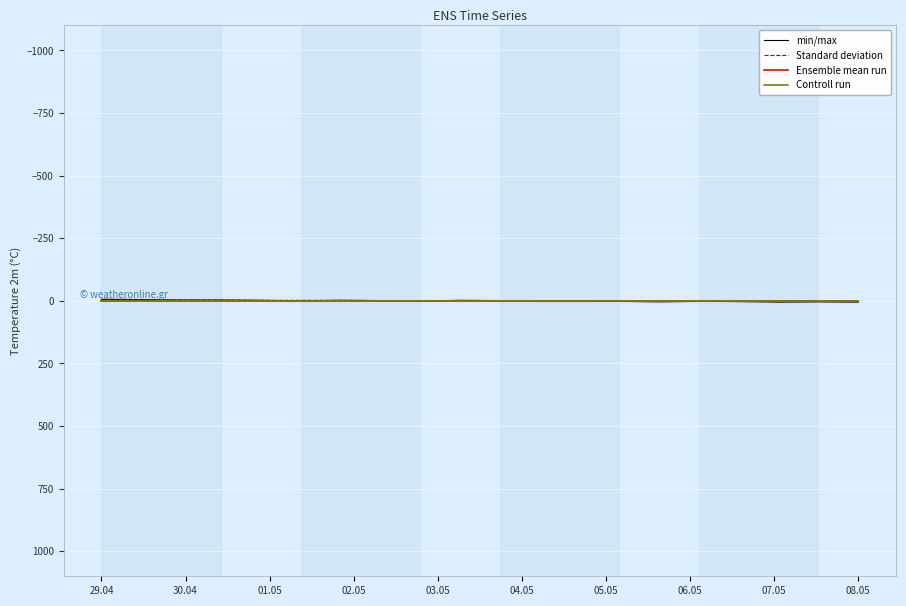

Which series has the widest spread of values?

min/max